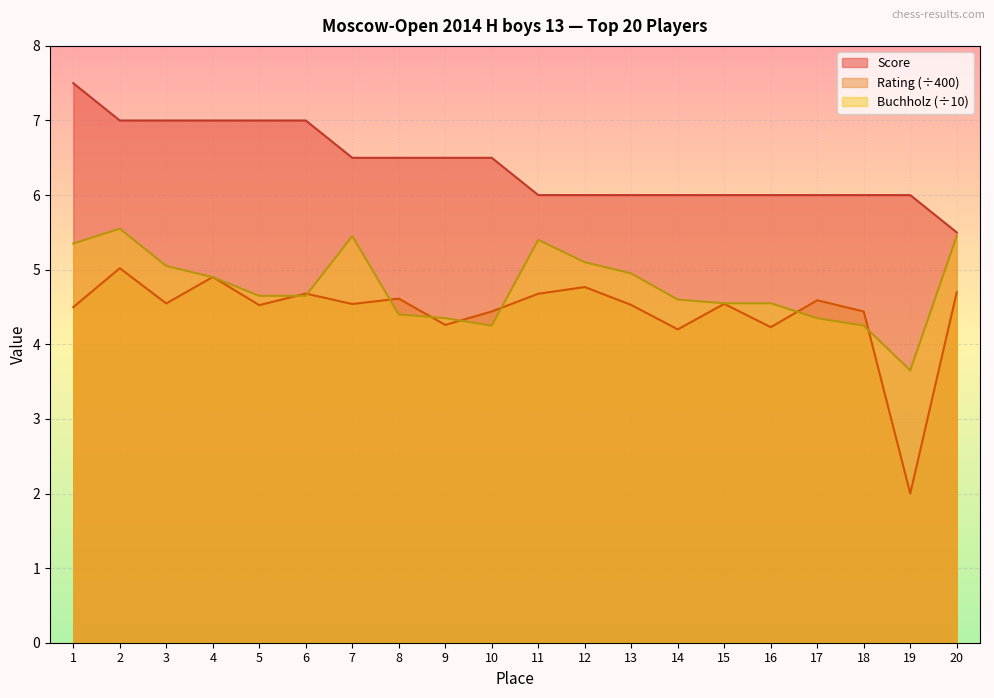

Where is Score nearest to the value 6?

11